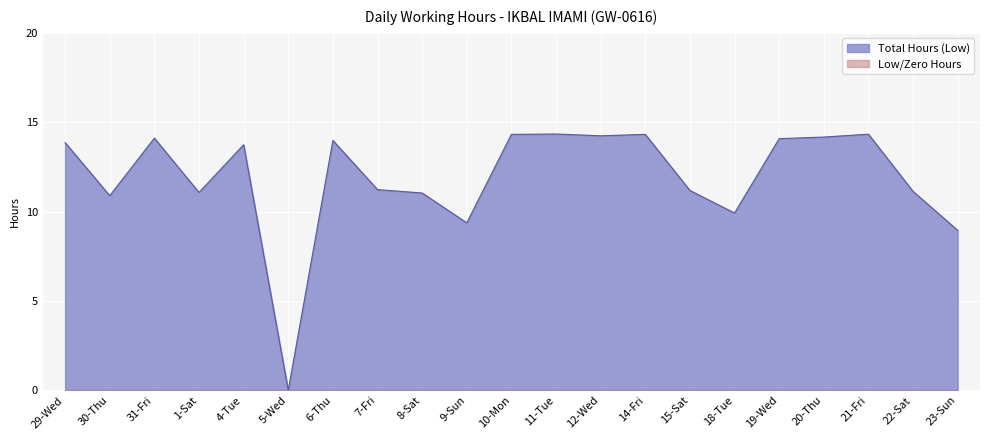

What is the ratio of the value at 14-Fri to the value at 11-Tue?

1.0